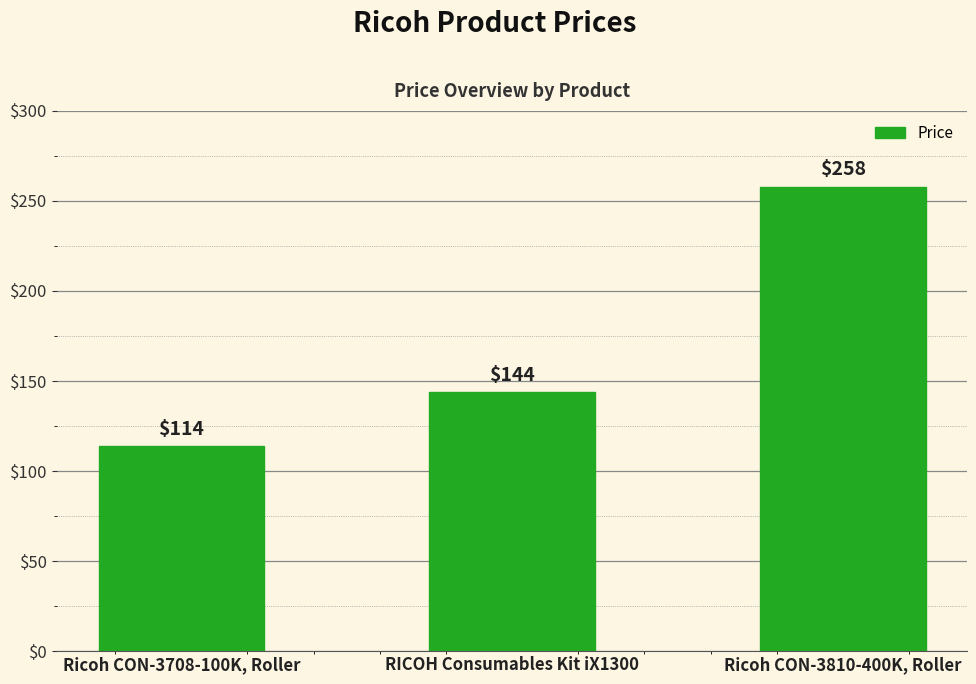

What is the difference between the maximum and minimum values?

144